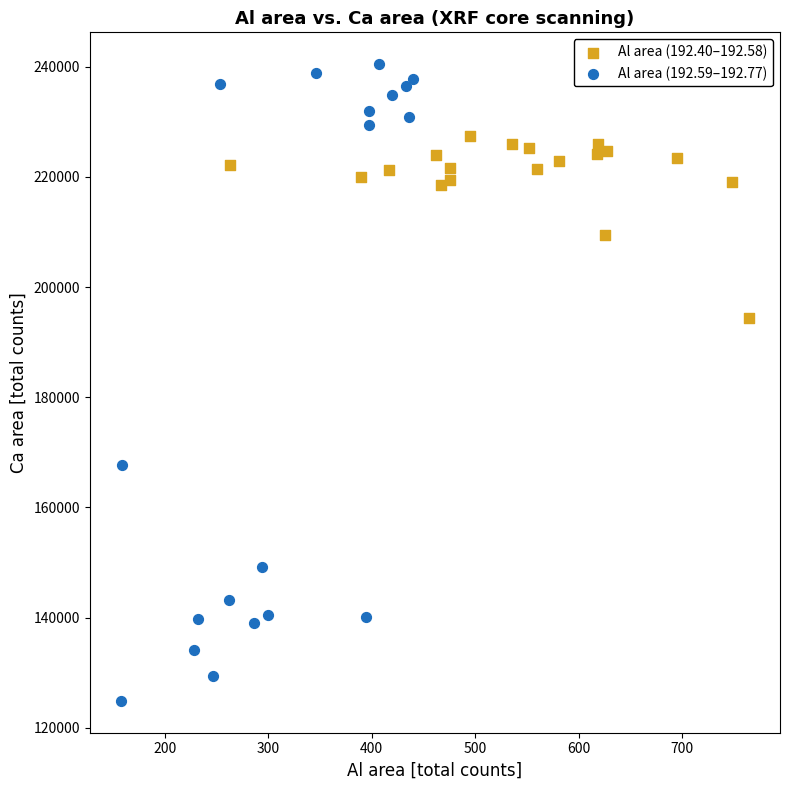

Which series contains the highest Y value?

Al area (192.59–192.77)